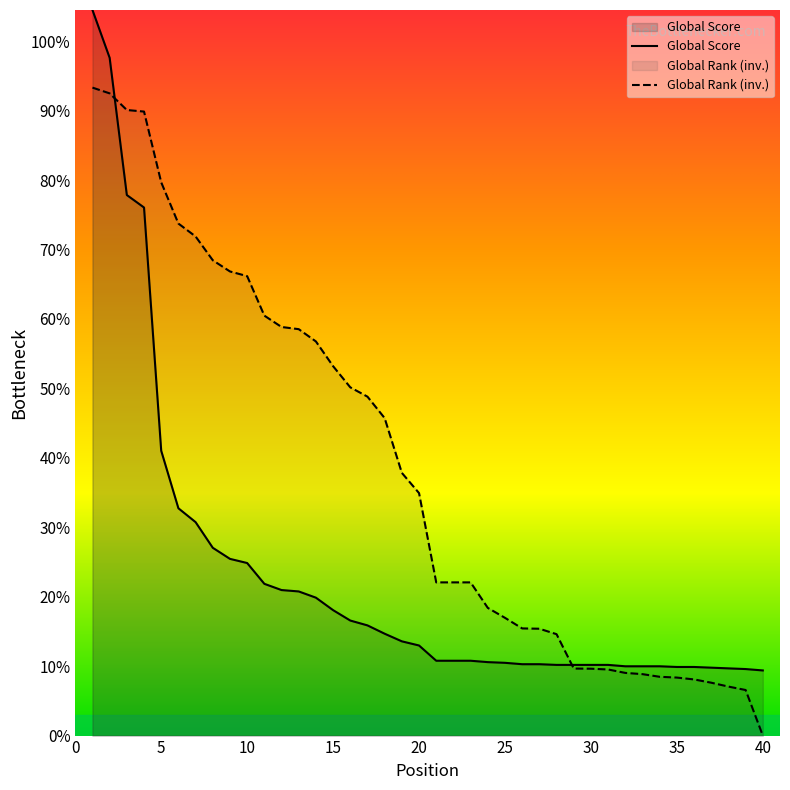

Count the number of data series in this chart.

2